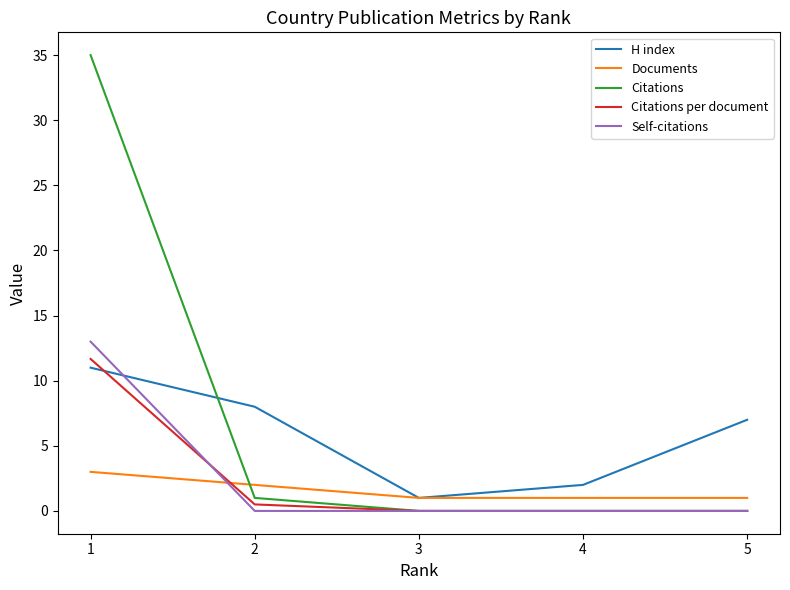

Which series has the widest spread of values?

Citations